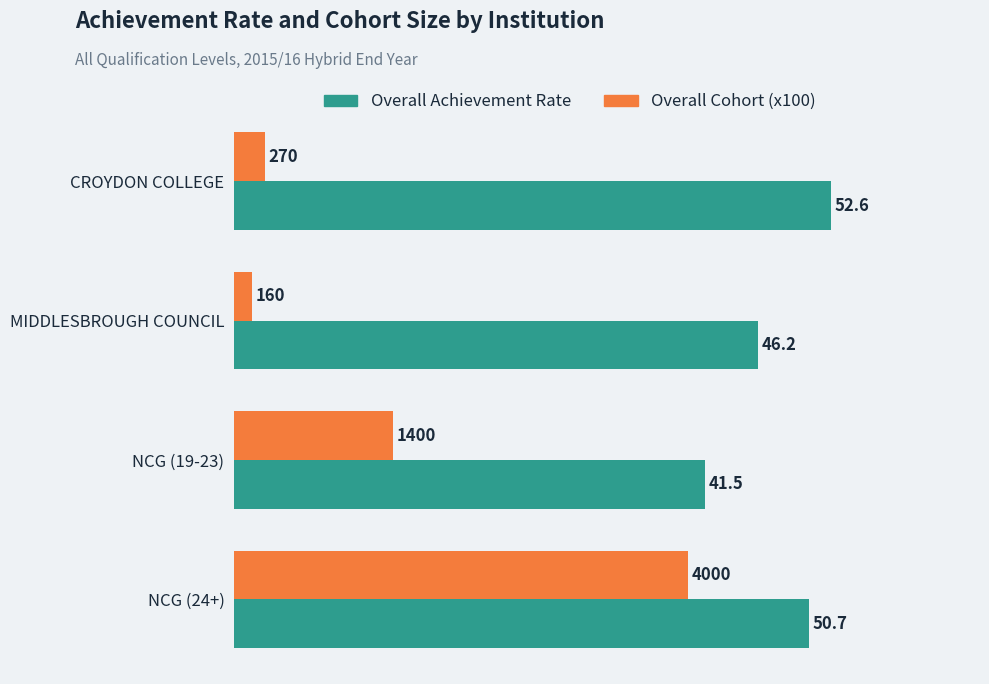

The value of Overall Achievement Rate at NCG (19-23) is 41.5. True or false?

True